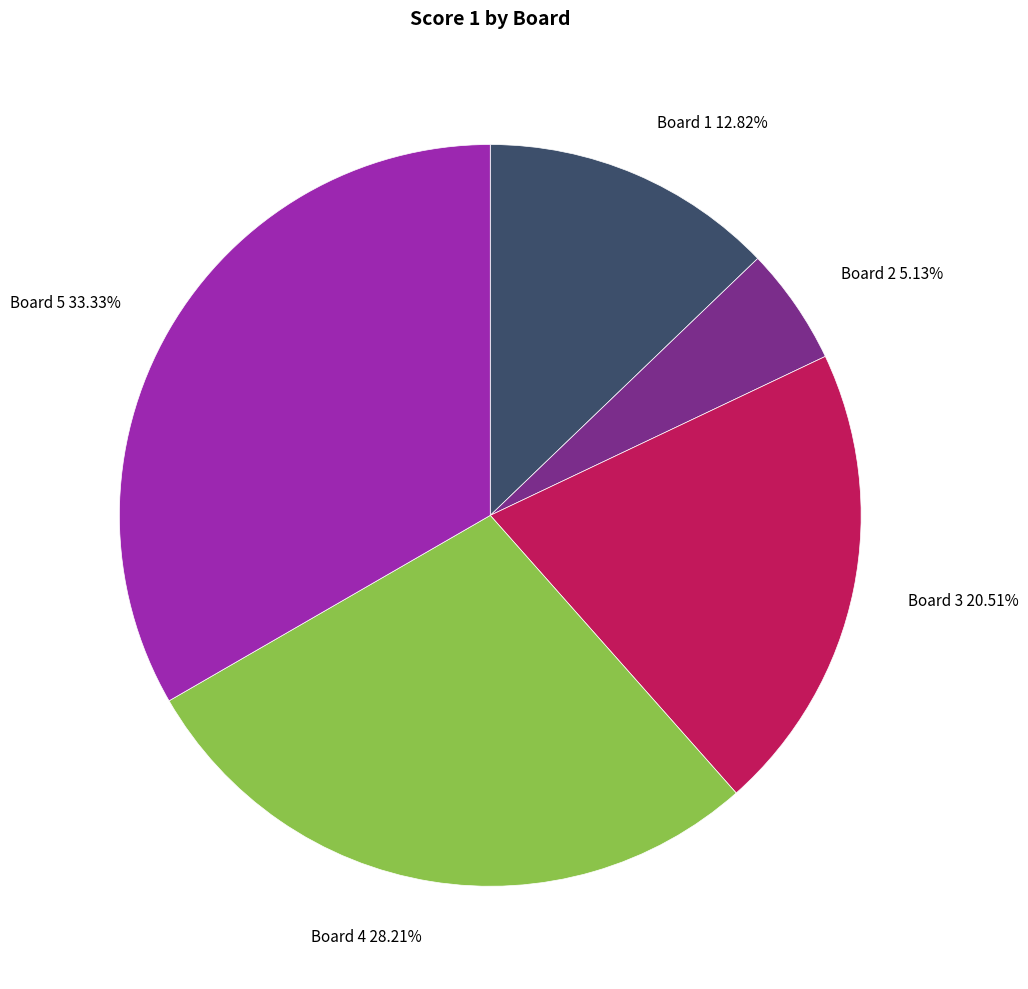

Which slice is the largest?

Board 5